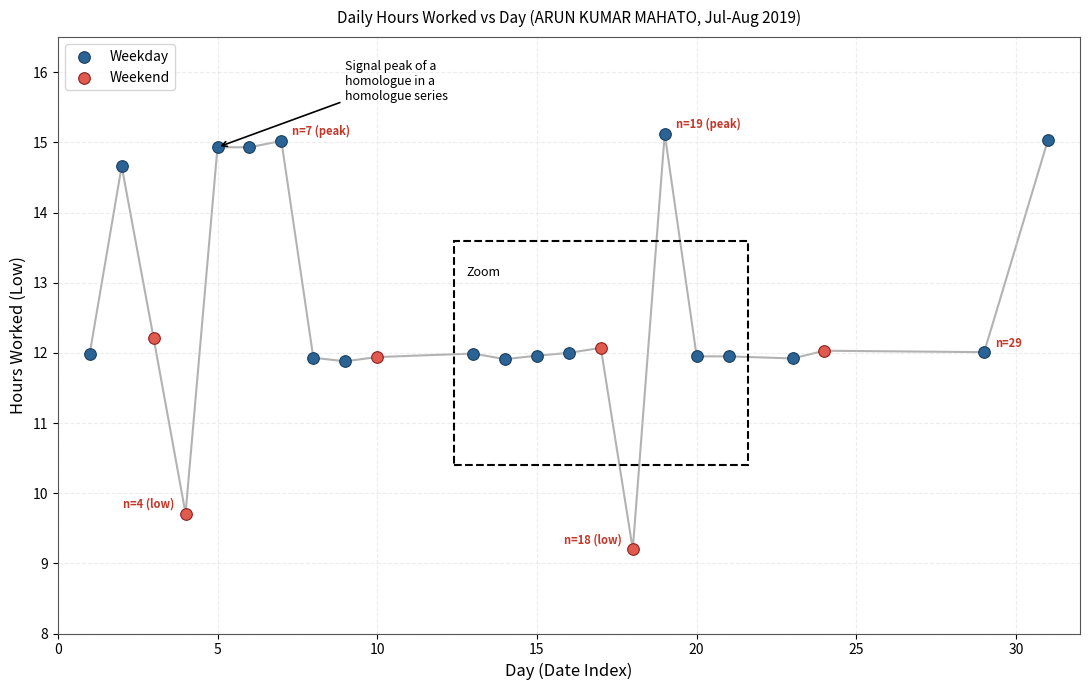

Which series reaches the minimum Y coordinate?

Weekend